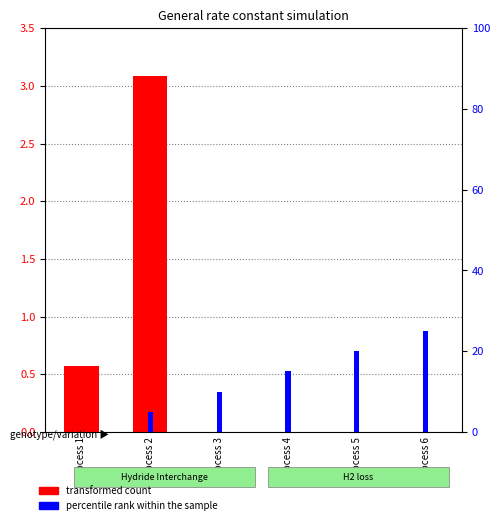

What is the spread (max minus min) of values at Process 1?

0.5